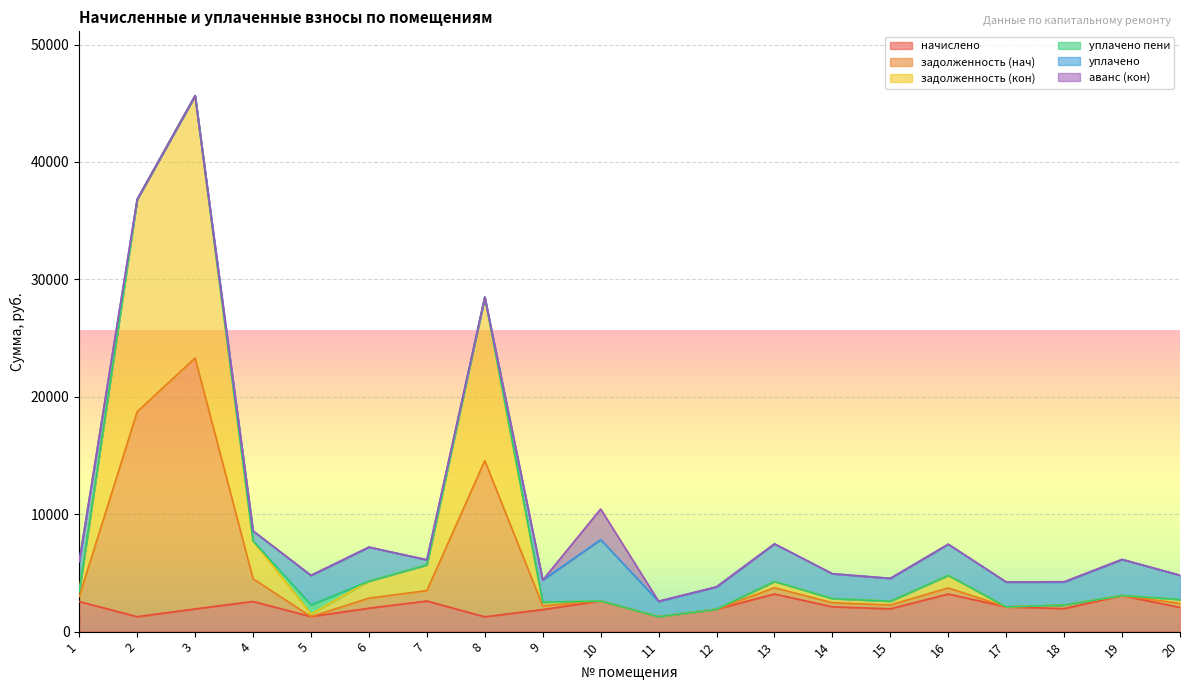

What is the lowest value of the начислено series?

1263.6